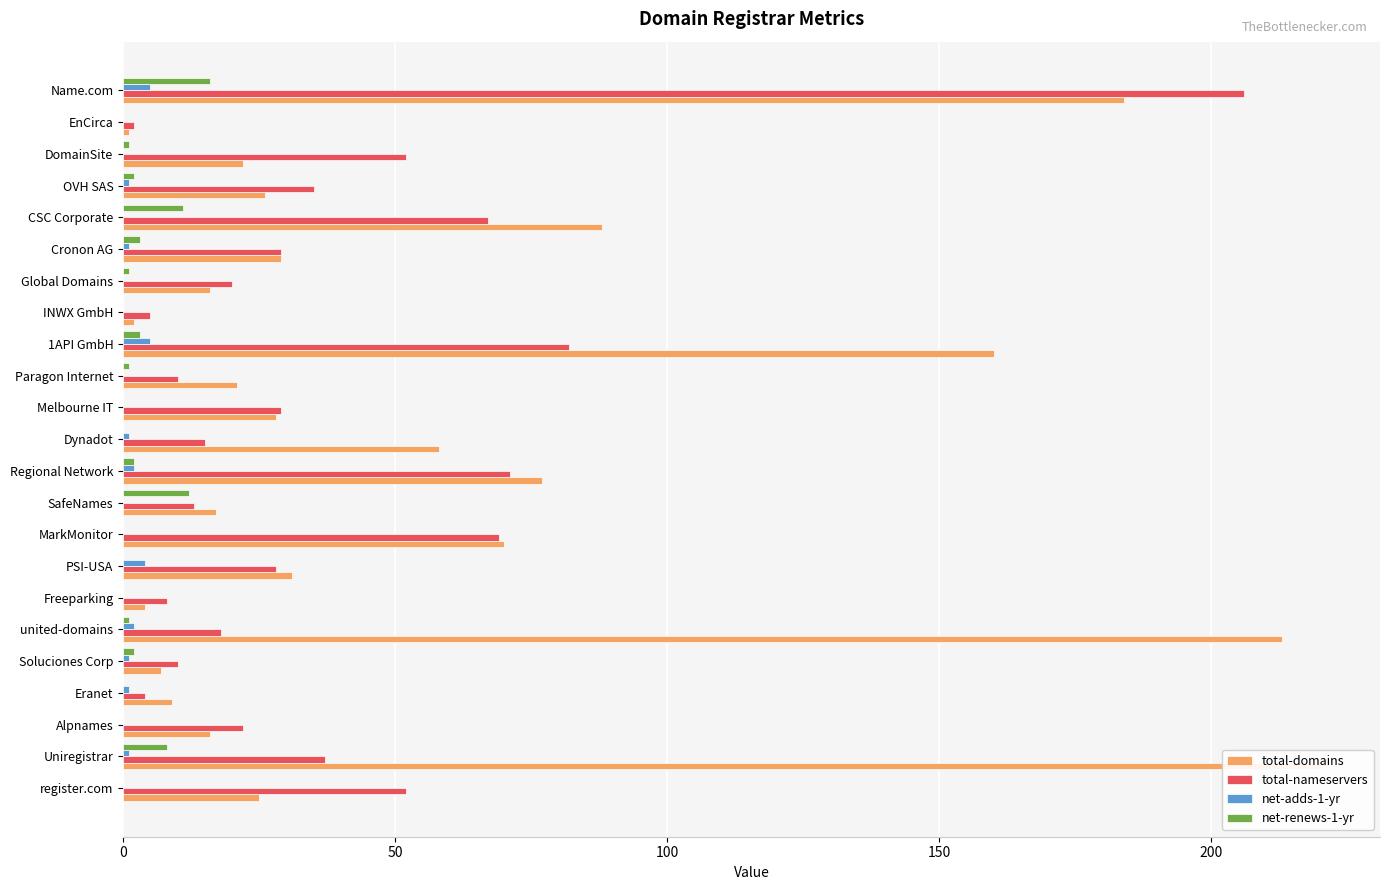

What is the approximate value of total-domains at united-domains, to the nearest 10?

210